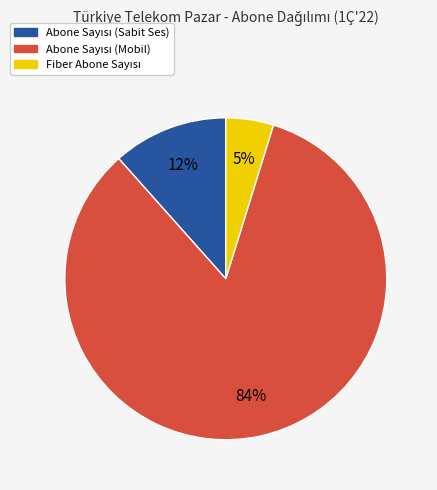

Count the number of slices in the pie.

3